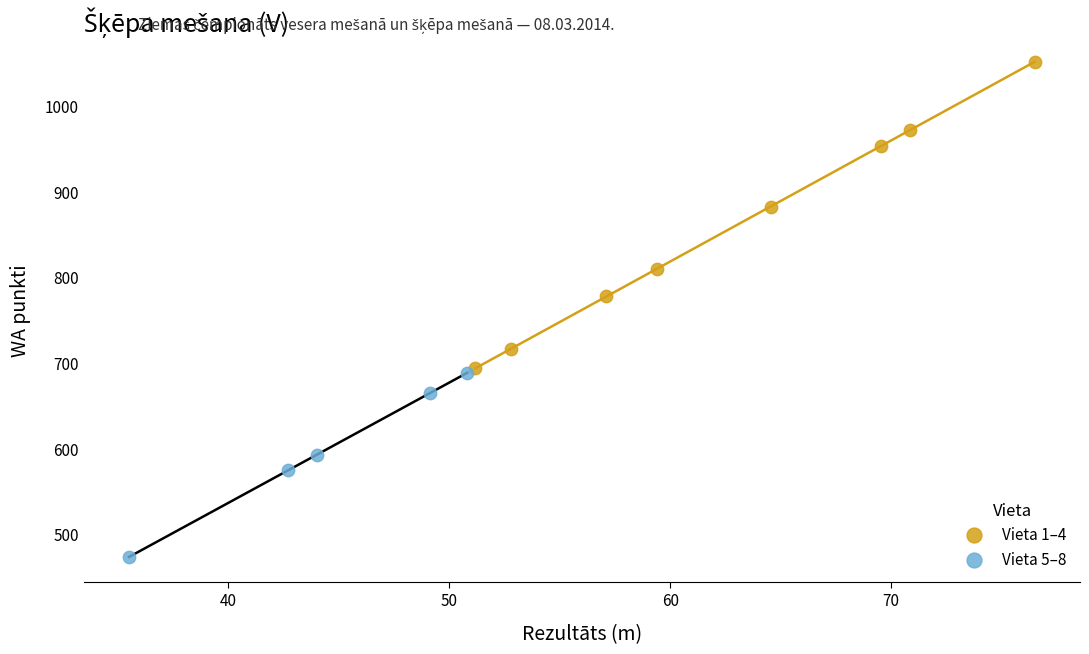

Which series has the largest Y range (max minus min)?

Vieta 1–4